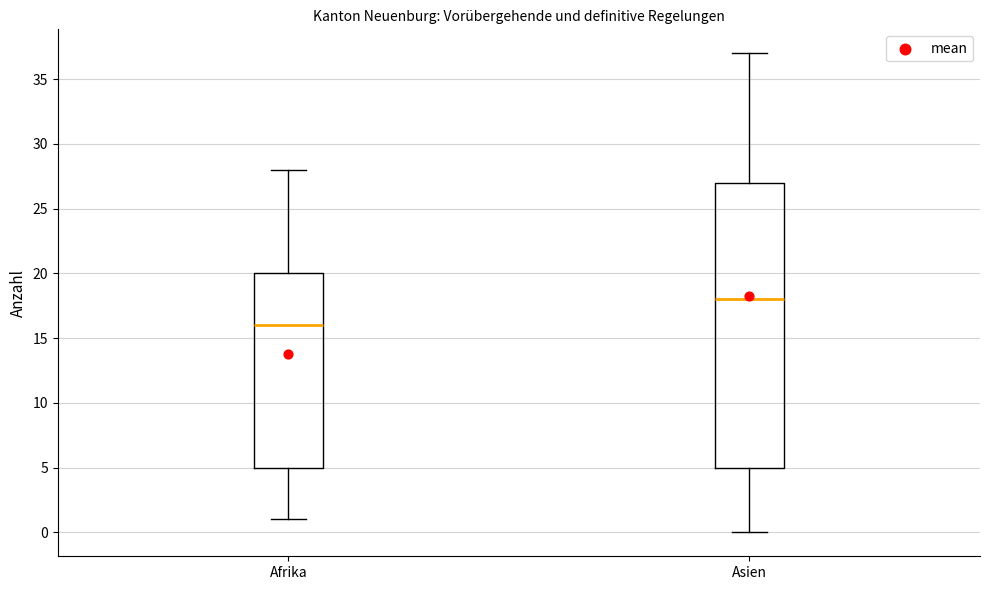

Which box has the lowest median line?

Afrika